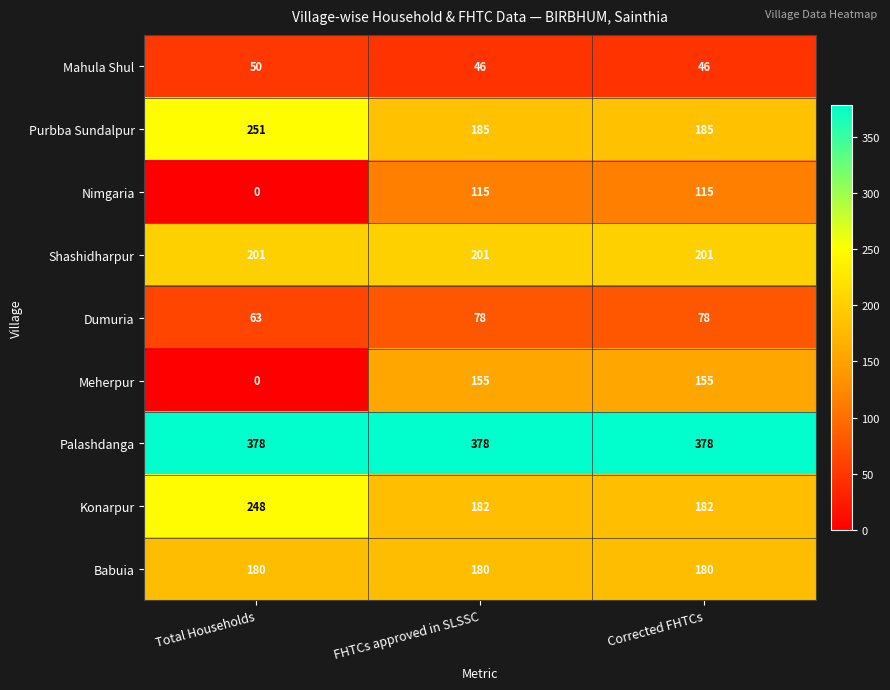

Between Total Households and Corrected FHTCs, which series saw the biggest shift?

Meherpur